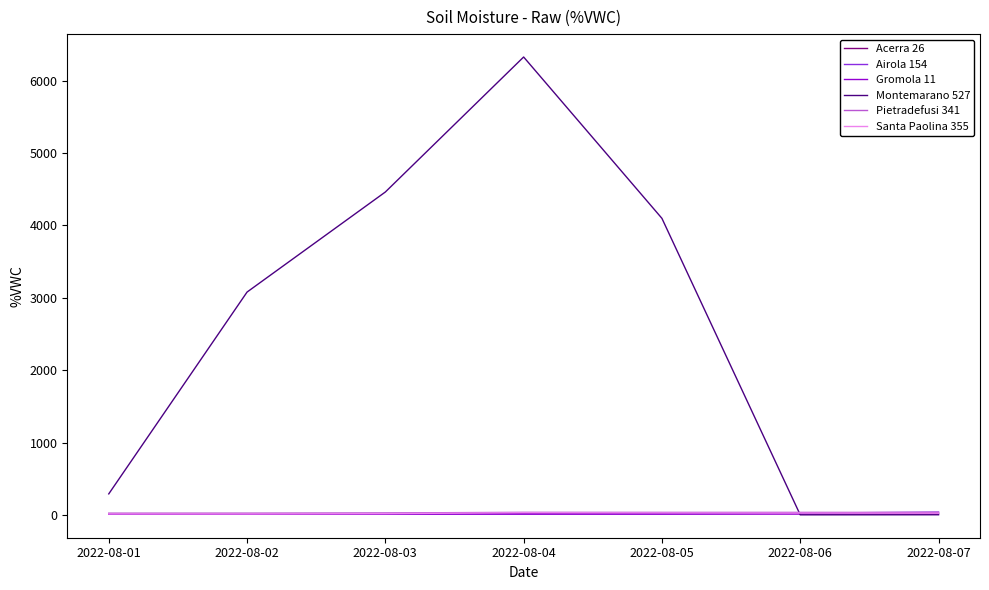

What is the spread (max minus min) of values at 2022-08-03?

4450.7